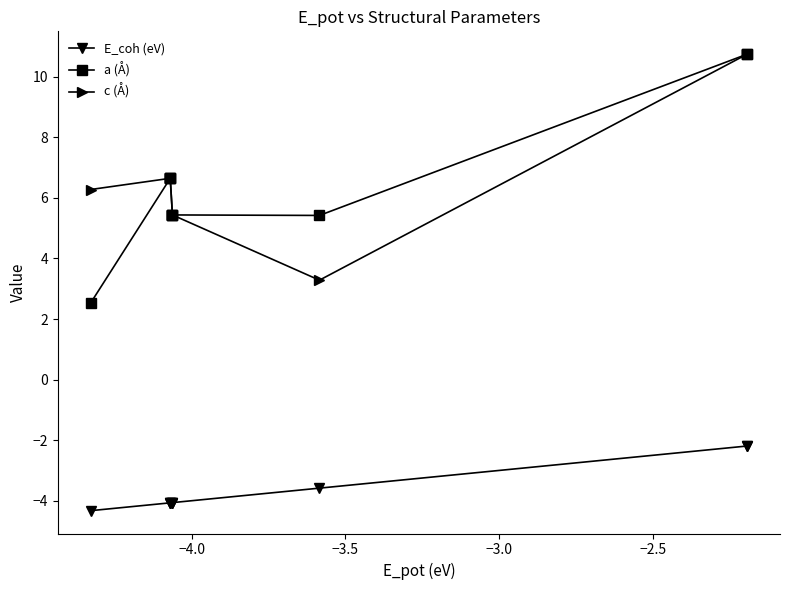

At how many categories does at least one series exceed 3?

10